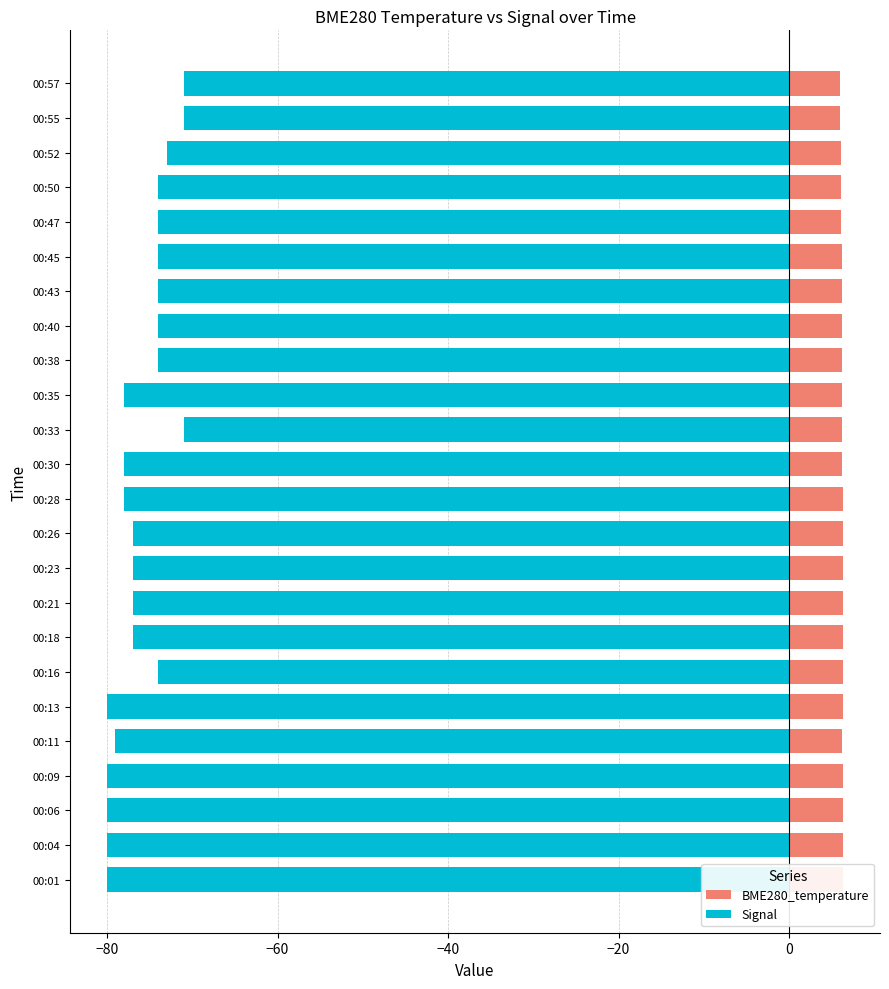

What is the approximate value of BME280_temperature at 00:28?

6.3